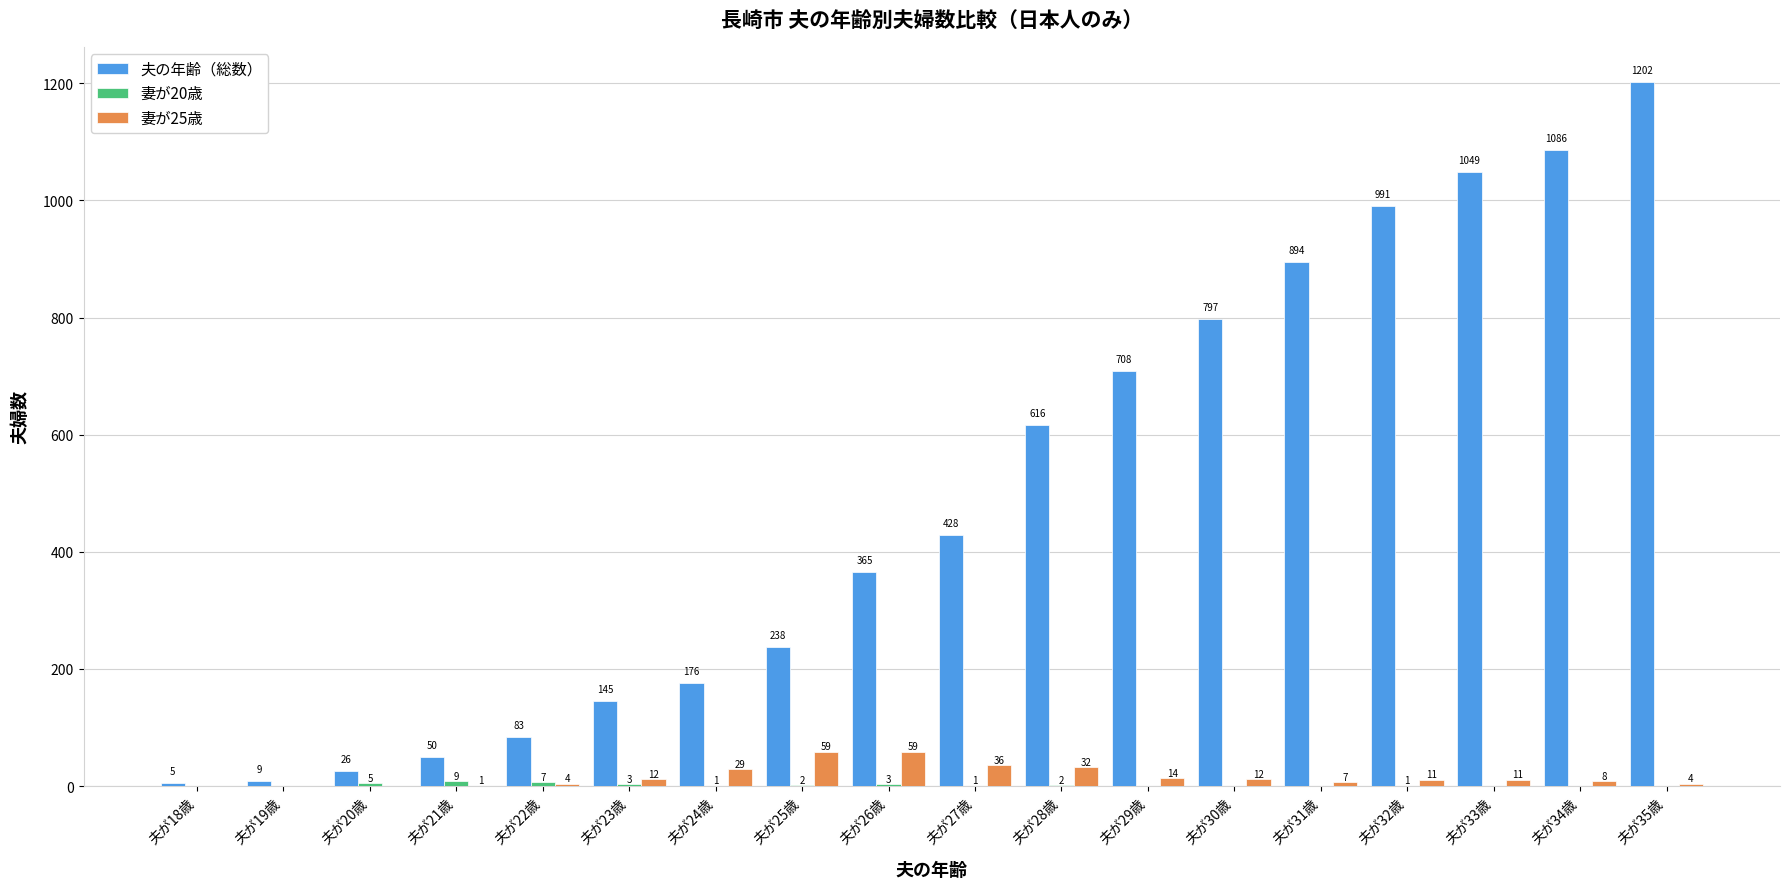

Between 夫が19歳 and 夫が34歳, which series saw the biggest shift?

夫の年齢（総数）